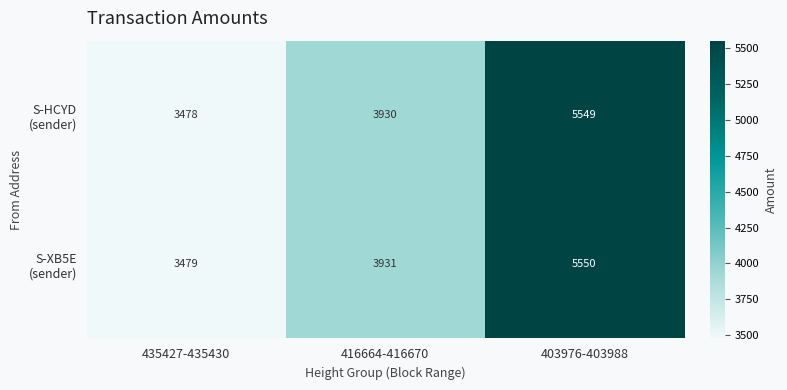

What is the total value across all series at 403976-403988?

11099